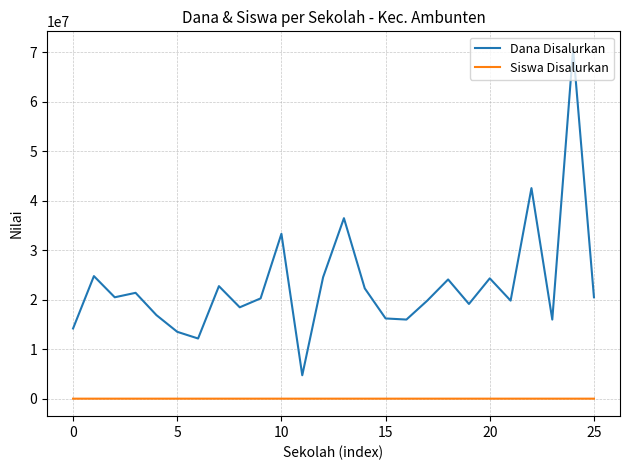

What is the highest value of the Dana Disalurkan series?

70650000